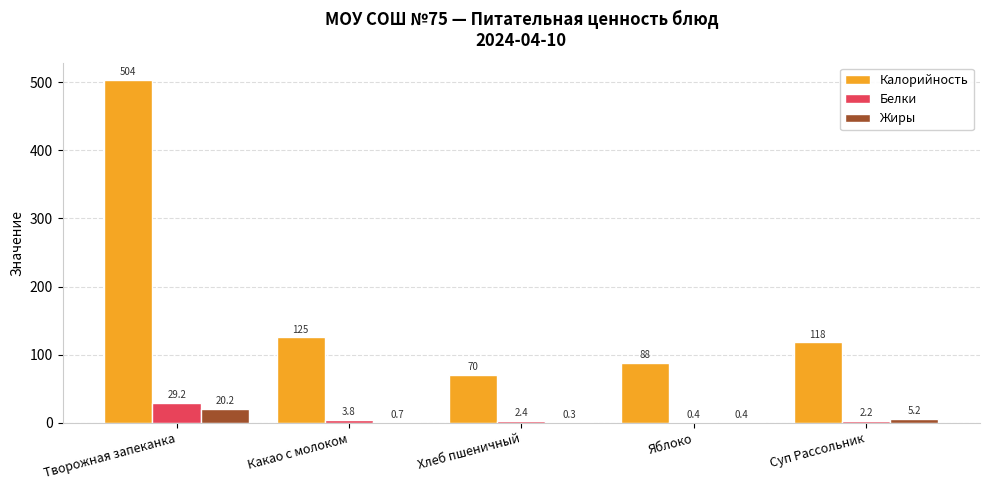

Between Хлеб пшеничный and Суп Рассольник, which series saw the biggest shift?

Калорийность